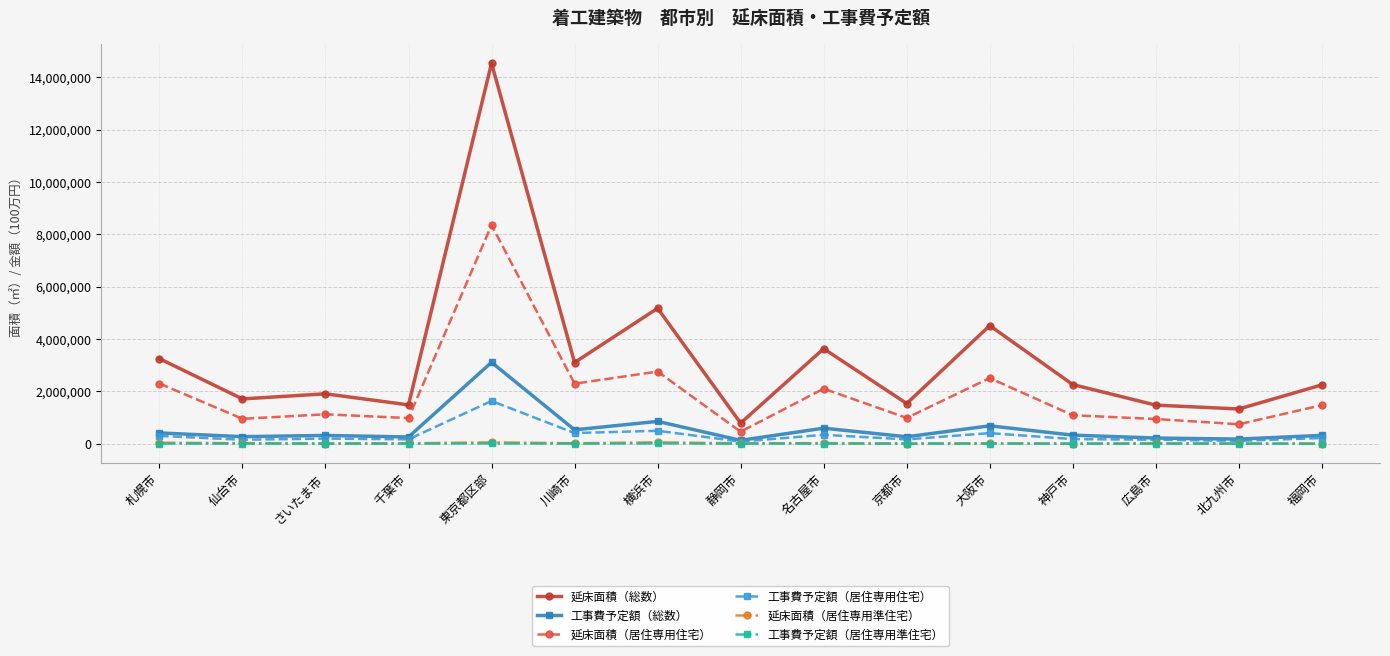

At which category is the sum across all series the highest?

東京都区部